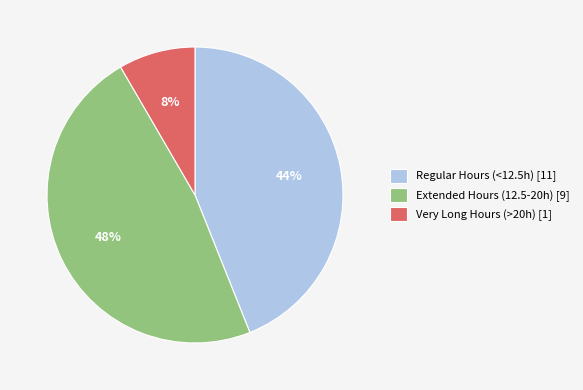

What is the ratio of the value at Regular Hours (<12.5h) [11] to the value at Extended Hours (12.5-20h) [9]?

0.9